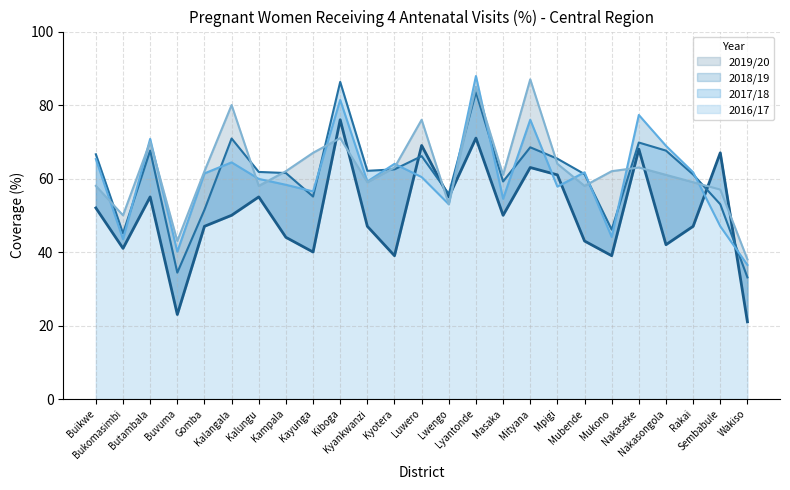

What is the value of the 2016/17 point at the 2nd from the left?

41.0